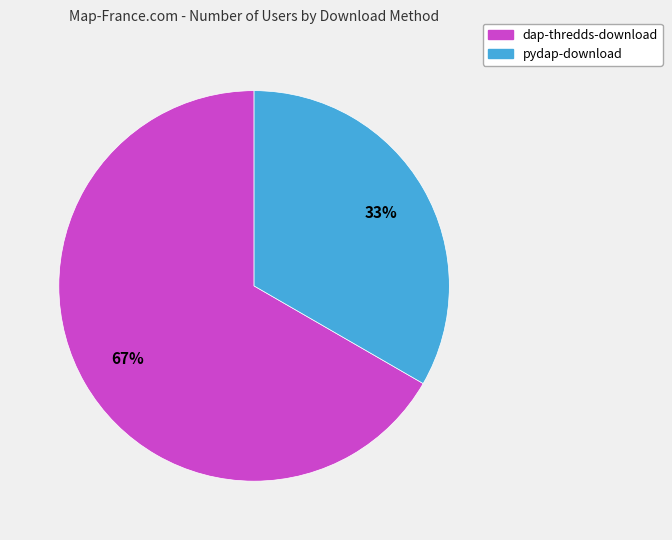

Which slice is the smallest?

pydap-download